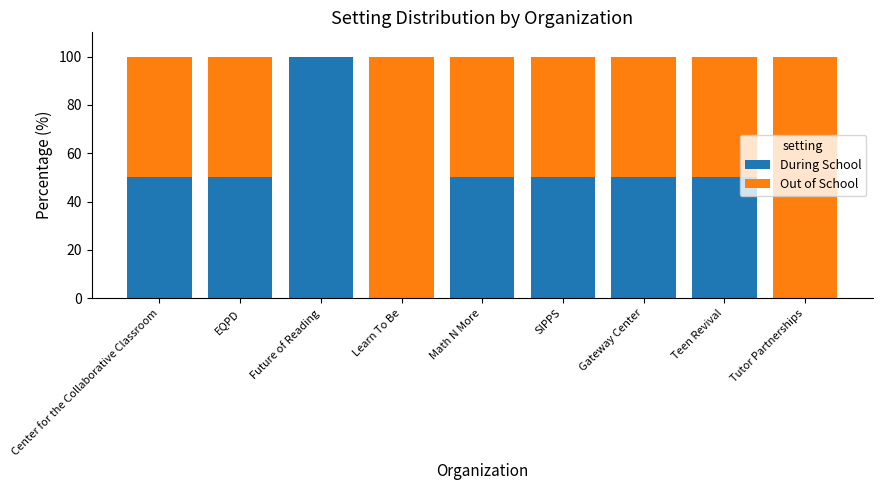

What are all the series names shown in the legend?

During School, Out of School